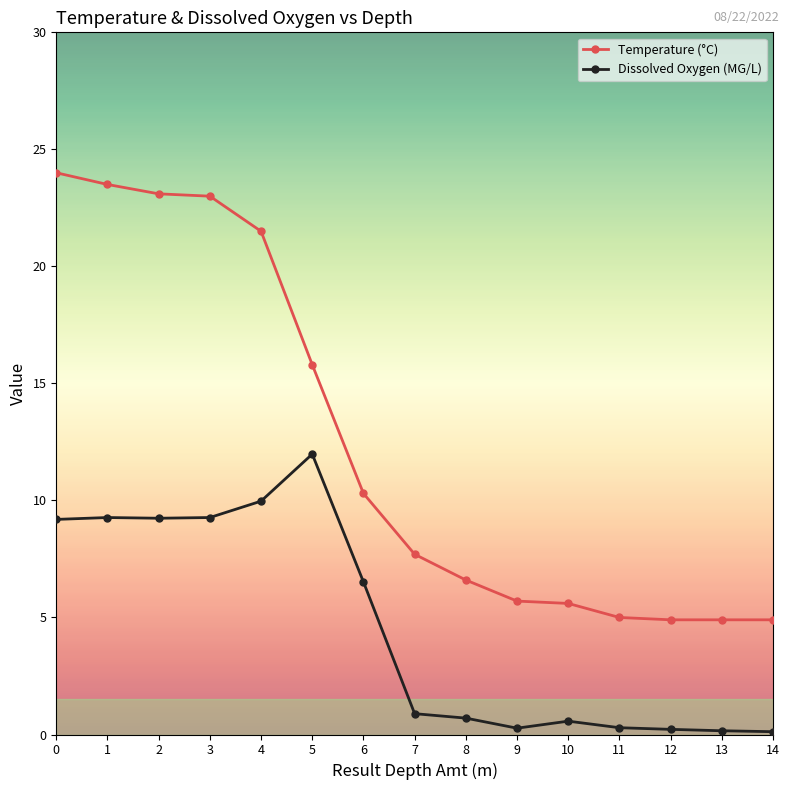

True or false: Temperature (°C) has a value of 8.2 at 4.

False